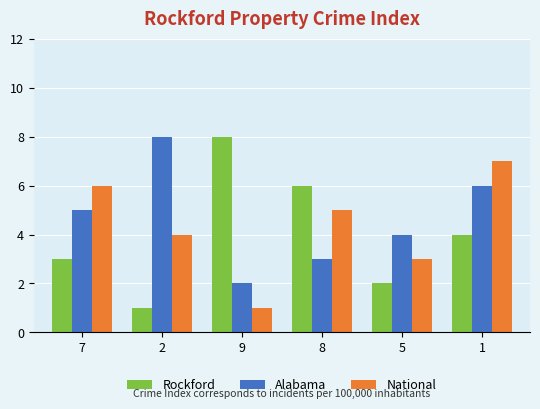

How many Alabama values are between 3 and 6?

4